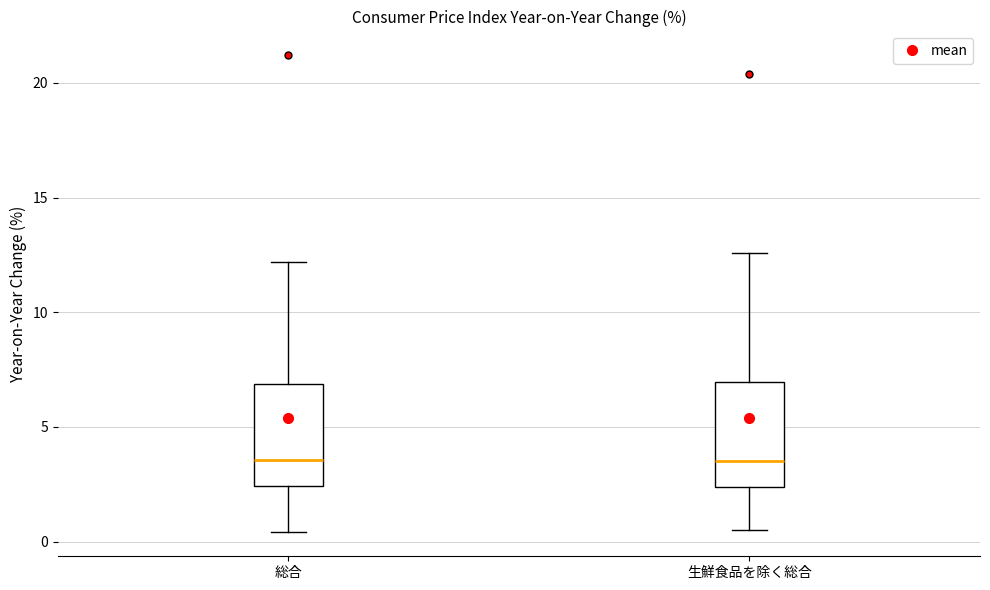

Reading left to right, read every box against the y-axis: the position of its median line, the range the box covers, and the ends of its whiskers. The values are not printed on the chart, so give them approximately, as read against the axis.

総合: median 3.5, box 2.5 to 7.0, whiskers 0.5 to 12.0
生鮮食品を除く総合: median 3.5, box 2.5 to 7.0, whiskers 0.5 to 12.5